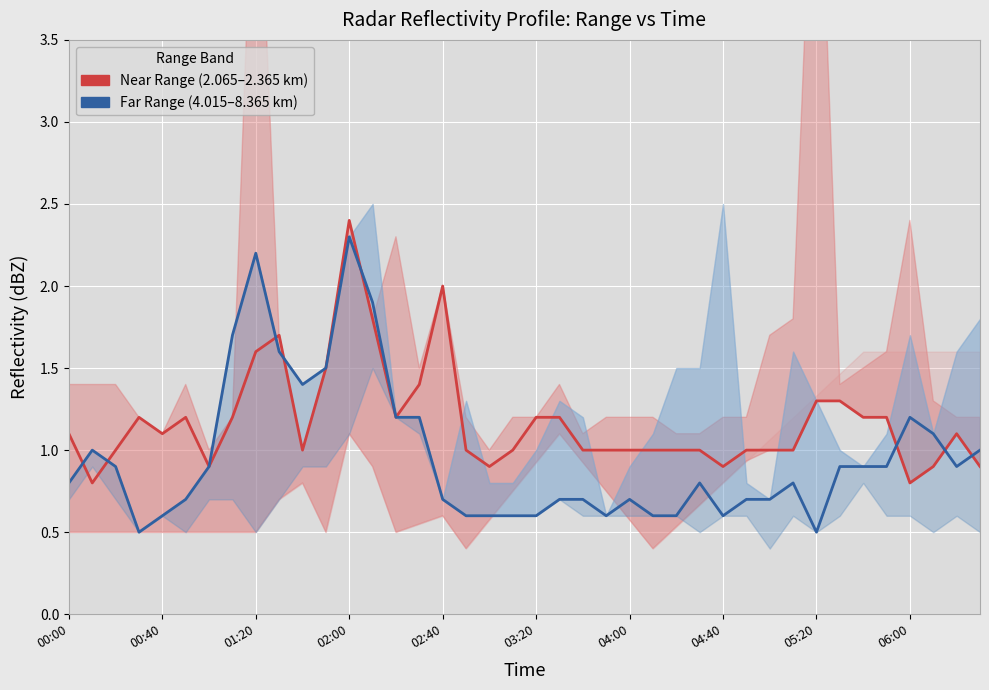

At how many categories does at least one series exceed 0?

40